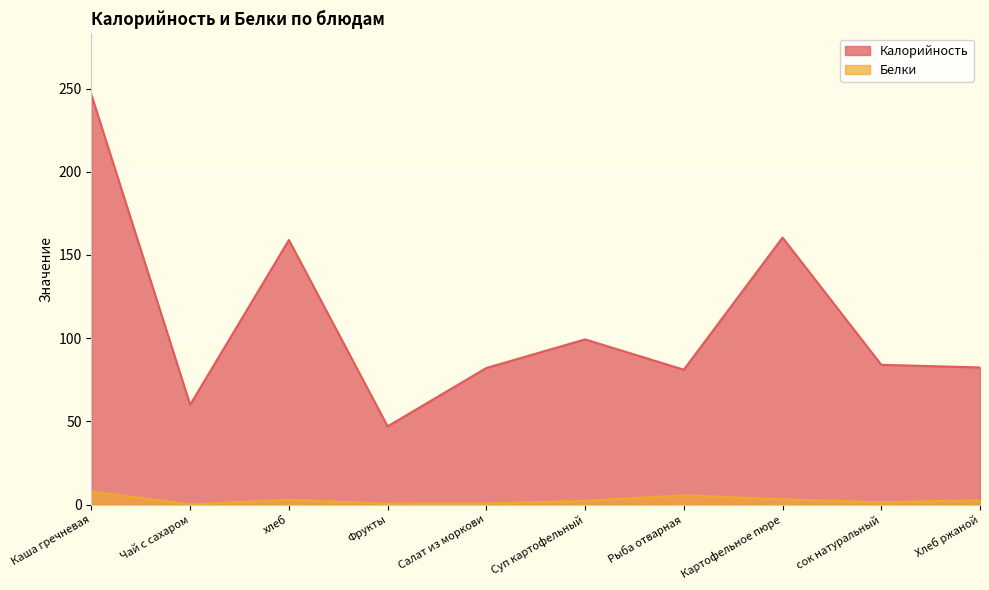

Which series changed the most between Каша гречневая and хлеб?

Калорийность